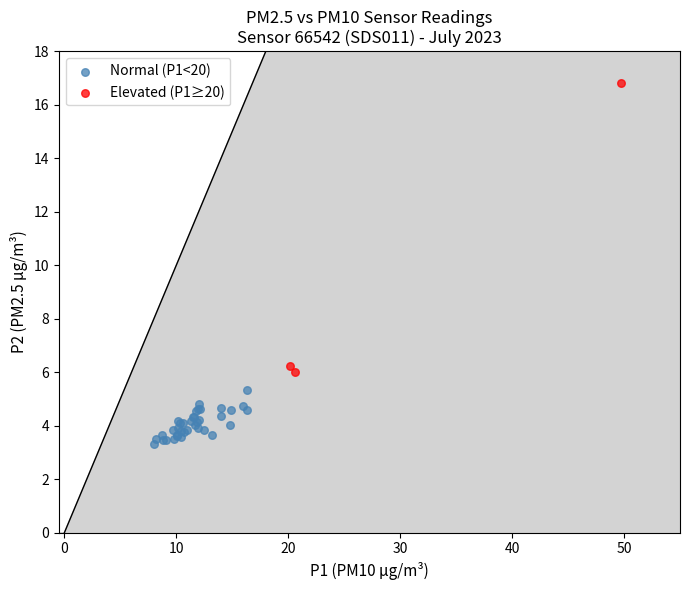

Which series contains the lowest Y value?

Normal (P1<20)